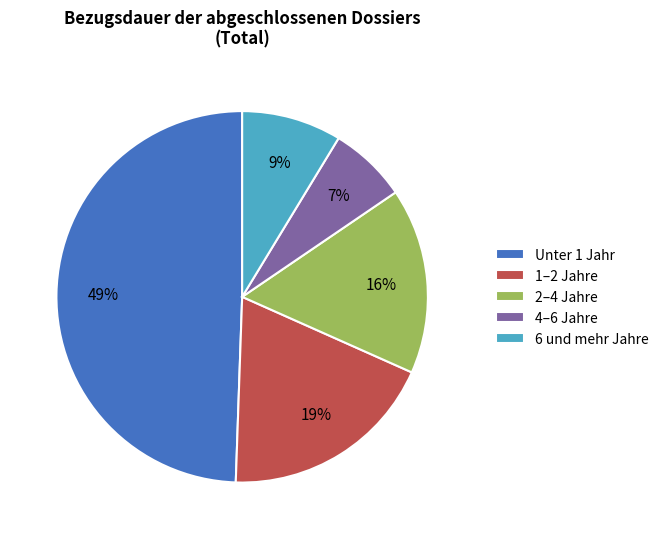

How many segments does this pie chart have?

5